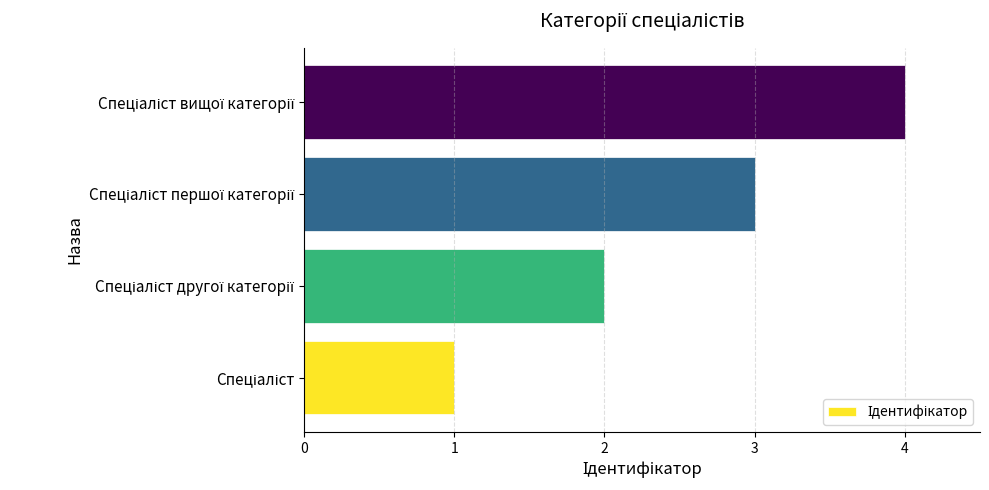

What is the sum of all values?

10